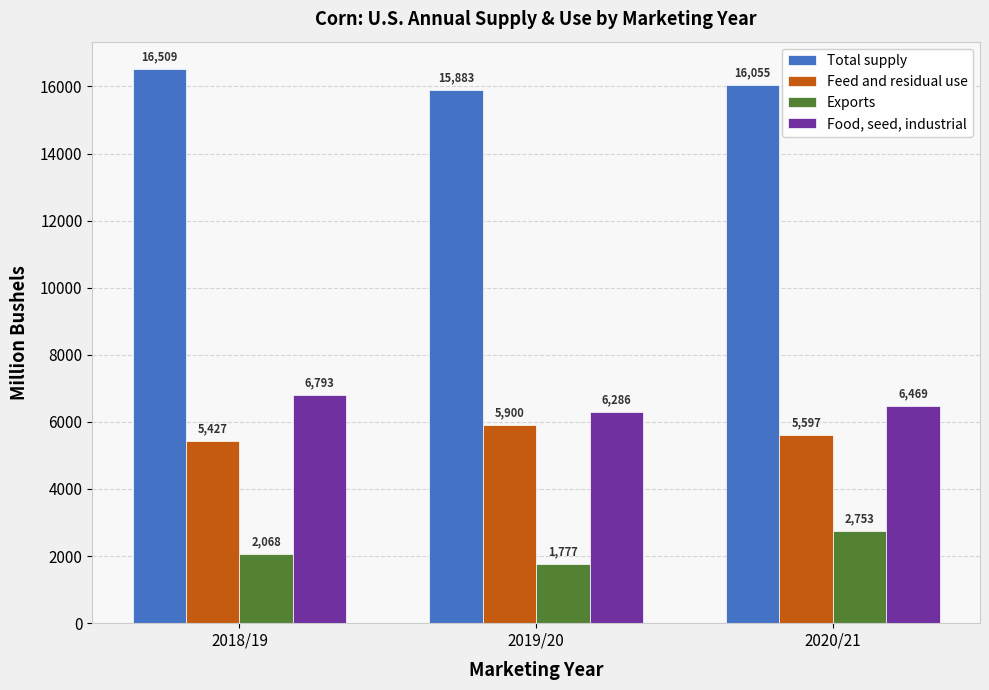

The value of Exports at 2020/21 is 2752.6. True or false?

True